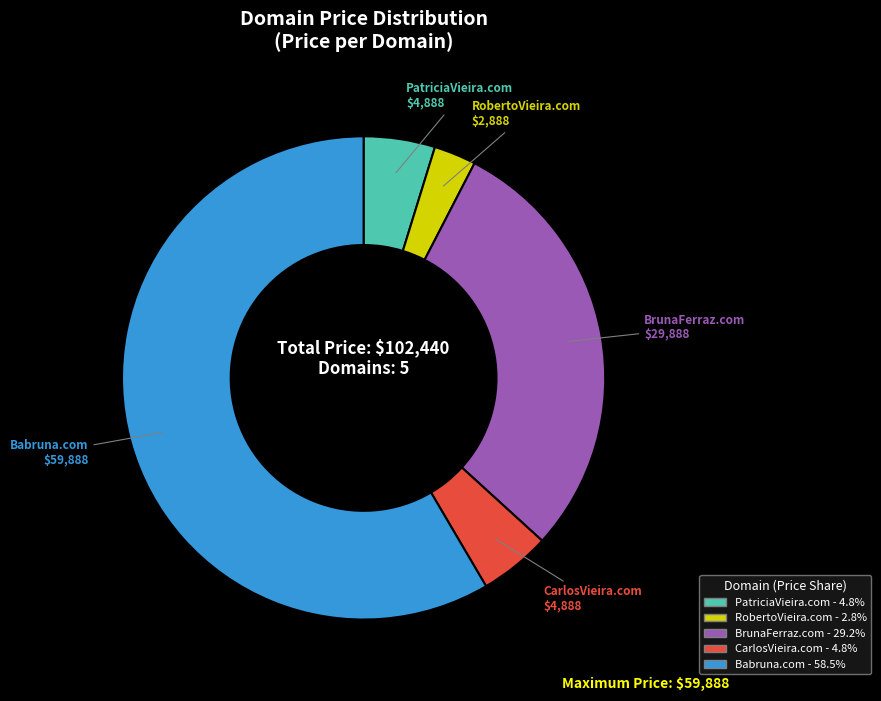

Is it true that CarlosVieira.com is 15% of the pie?

False